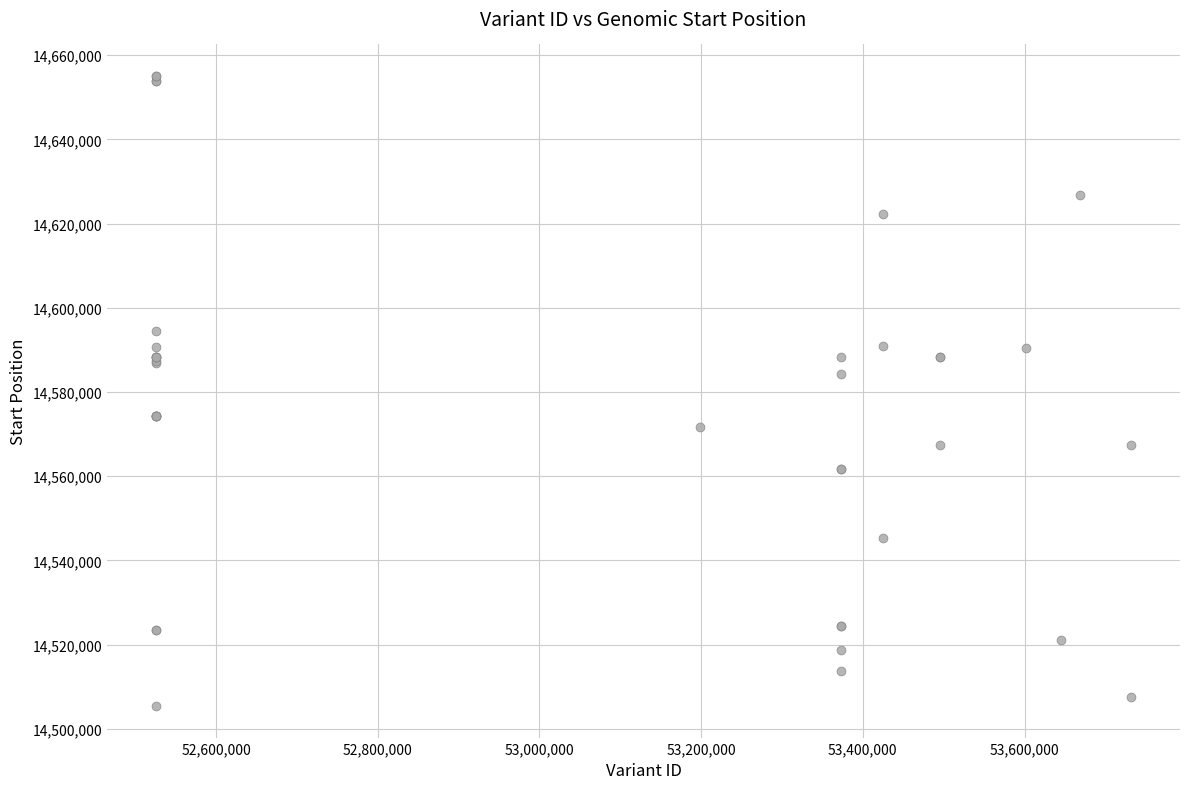

What Y value in the scatter plot is closest to 14580228?

14584273